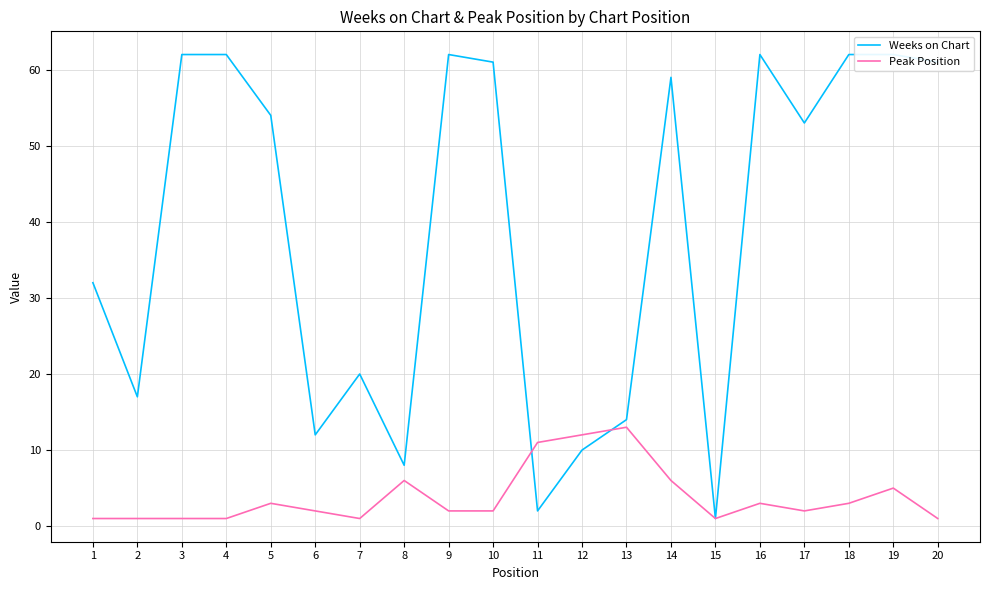

What is the average value of the Peak Position series?

4